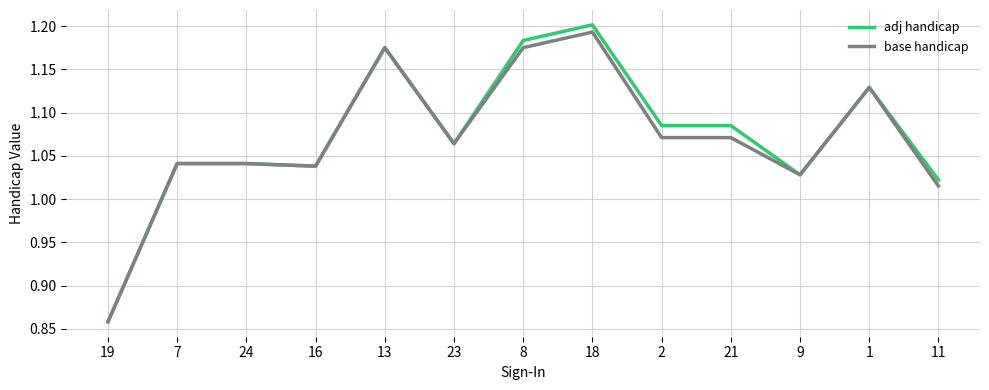

Is it true that adj handicap equals 1.5 at 13?

False